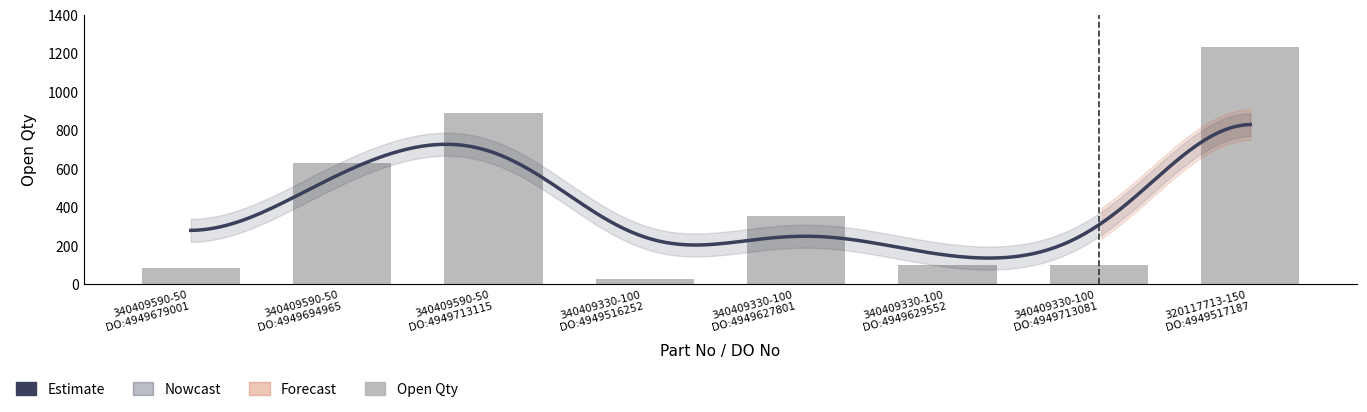

List the labels in order of value, smallest first.

340409330-100
DO:4949516252, 340409590-50
DO:4949679001, 340409330-100
DO:4949629552, 340409330-100
DO:4949713081, 340409330-100
DO:4949627801, 340409590-50
DO:4949694965, 340409590-50
DO:4949713115, 320117713-150
DO:4949517187